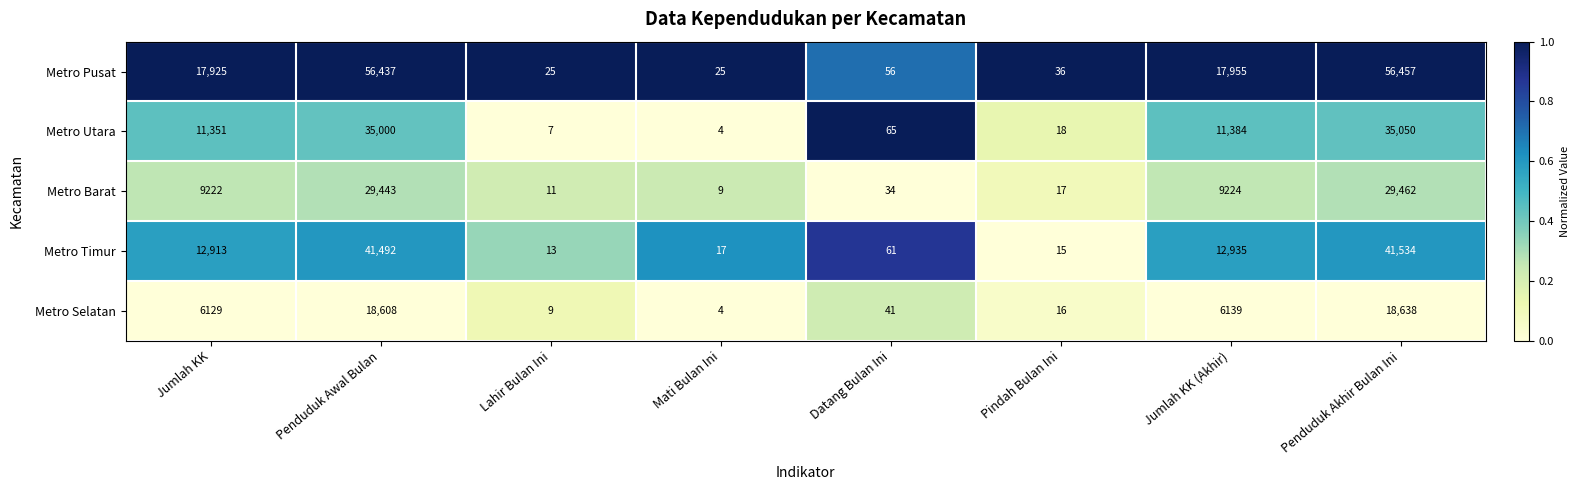

The value of Metro Timur at Lahir Bulan Ini is 3. True or false?

False